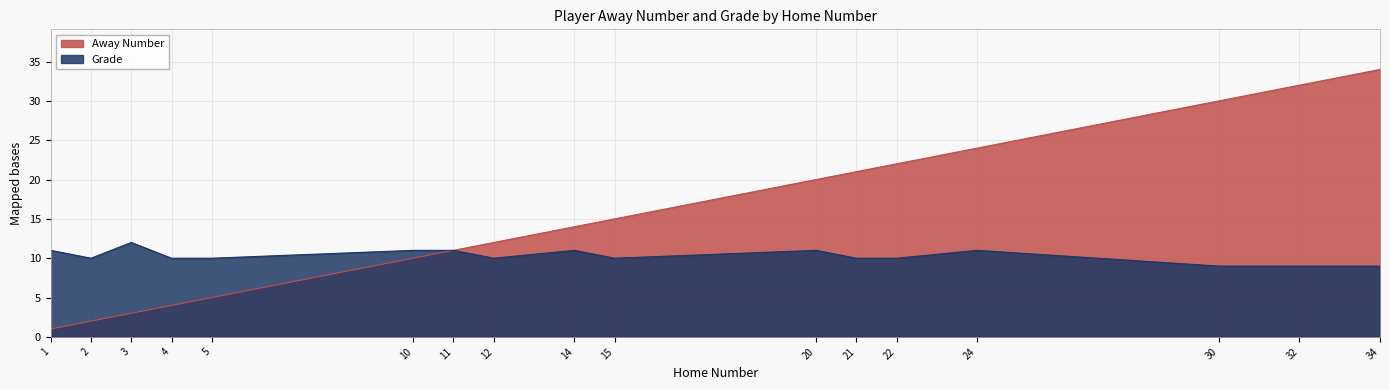

Which series changed the most between 14 and 22?

Away Number